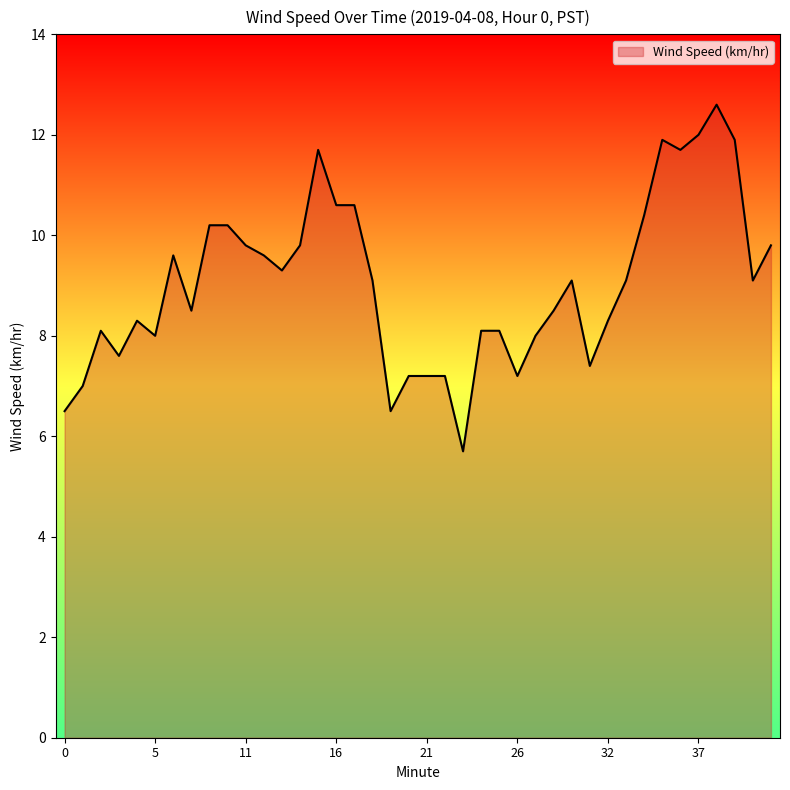

What is the maximum value shown in the chart?

12.6